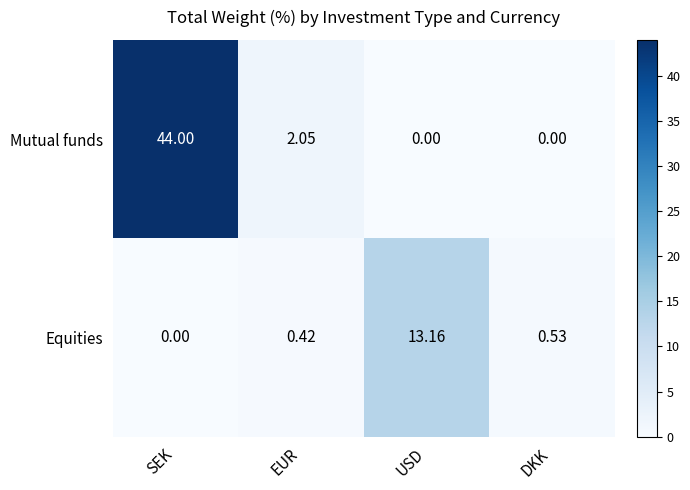

How many categories are shown in the chart?

4